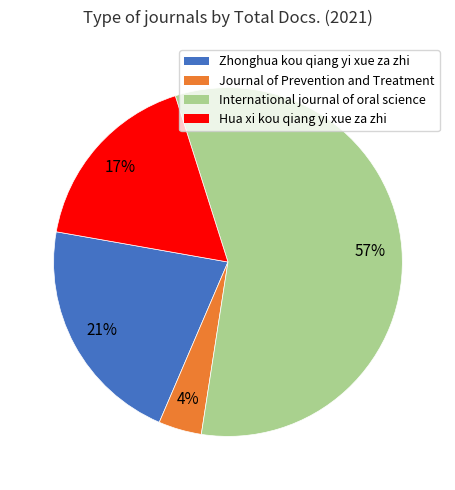

How many slices are in this pie chart?

4